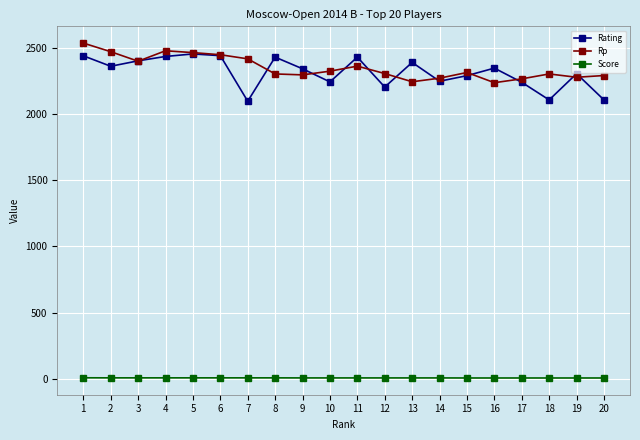

What is the spread (max minus min) of values at 7?

2408.0